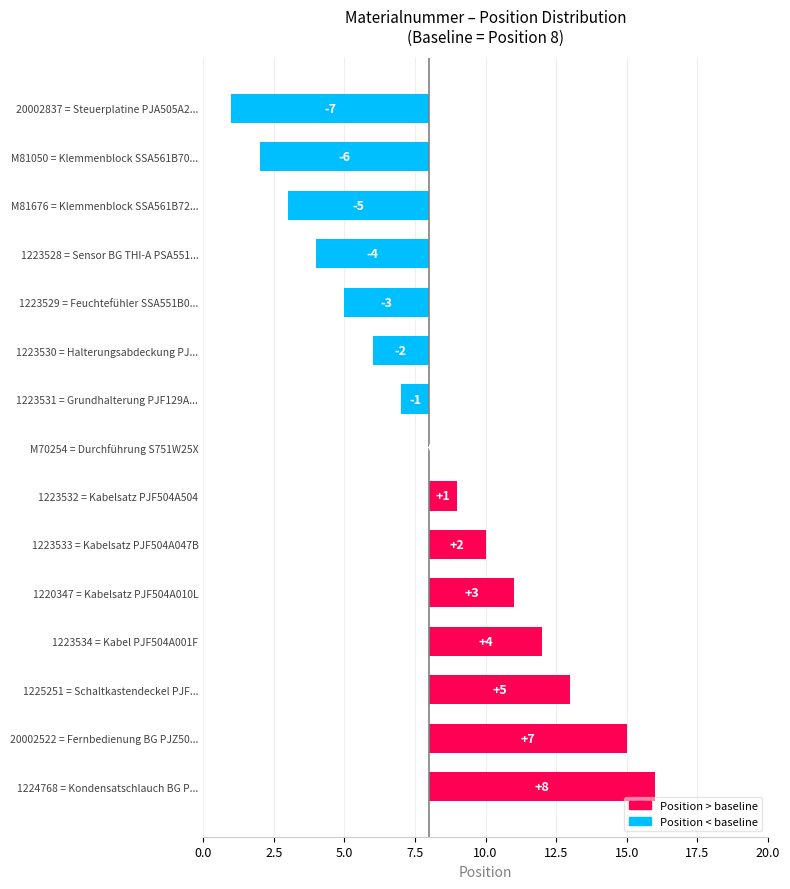

What is the value of the 10th bar from the left?

2